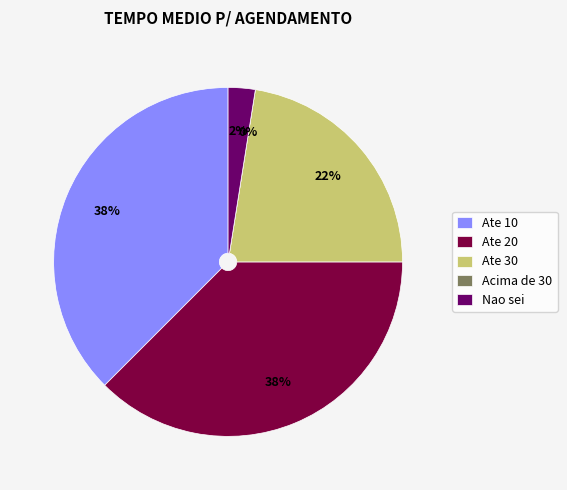

Is it true that 750 is 11% of the pie?

False